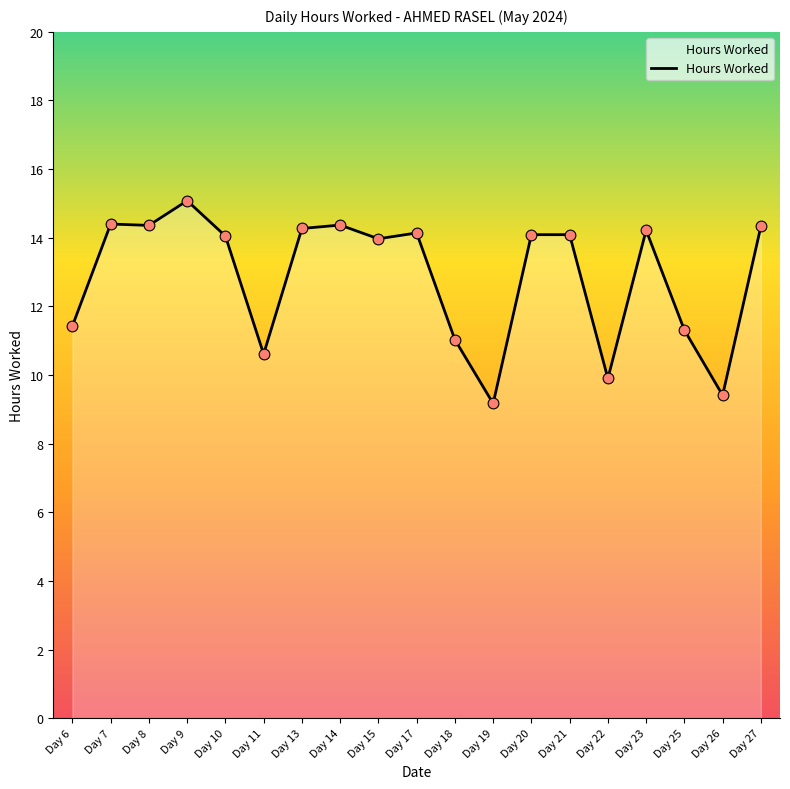

What is the ratio of the value at Day 6 to the value at Day 15?

0.8